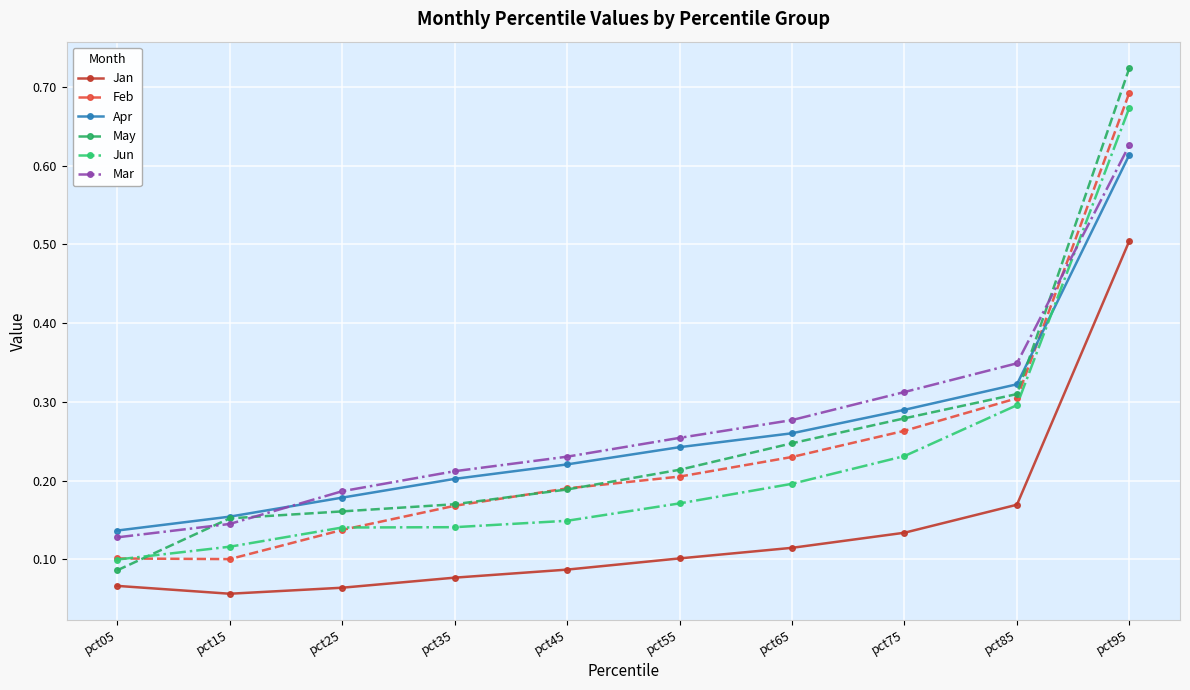

Which series has the largest range (max minus min)?

May